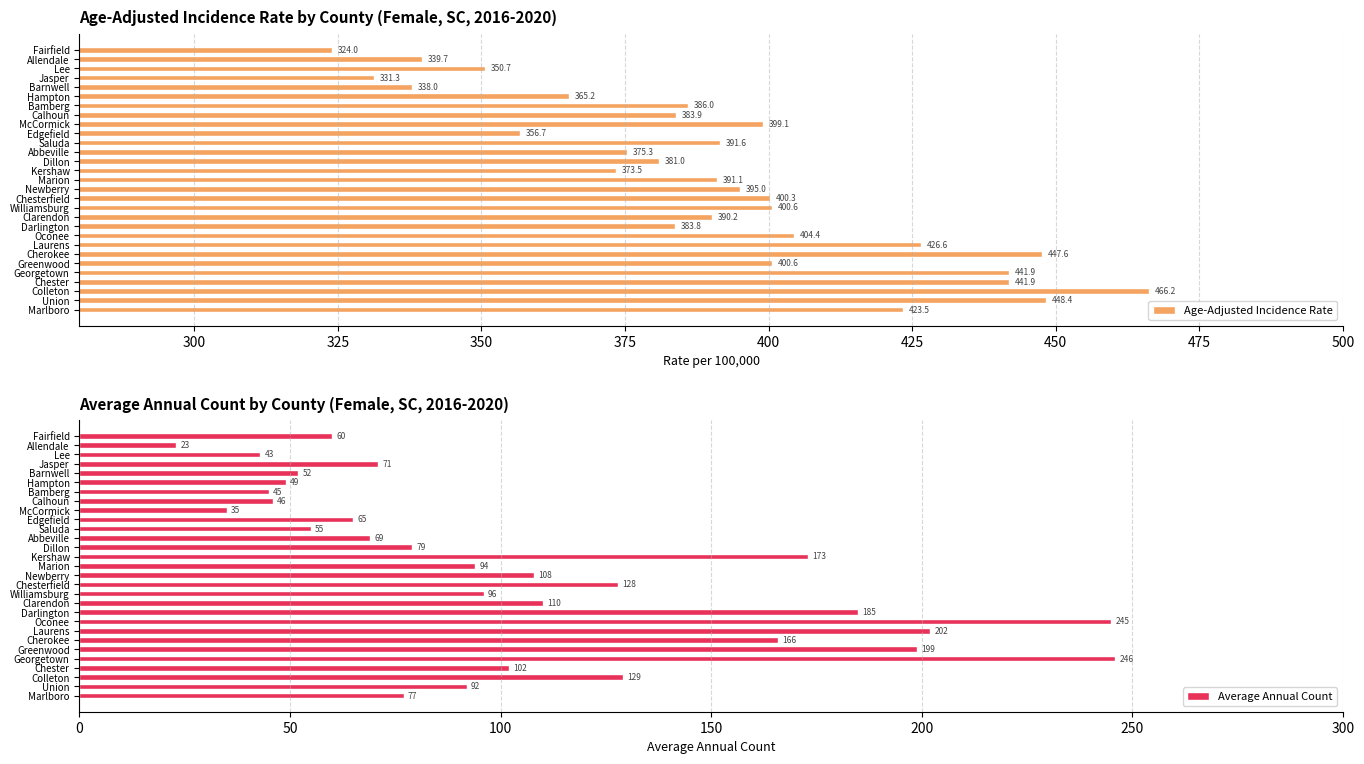

Rank the categories by Average Annual Count value from highest to lowest.

Georgetown, Oconee, Laurens, Greenwood, Darlington, Kershaw, Cherokee, Colleton, Chesterfield, Clarendon, Newberry, Chester, Williamsburg, Marion, Union, Dillon, Marlboro, Jasper, Abbeville, Edgefield, Fairfield, Saluda, Barnwell, Hampton, Calhoun, Bamberg, Lee, McCormick, Allendale